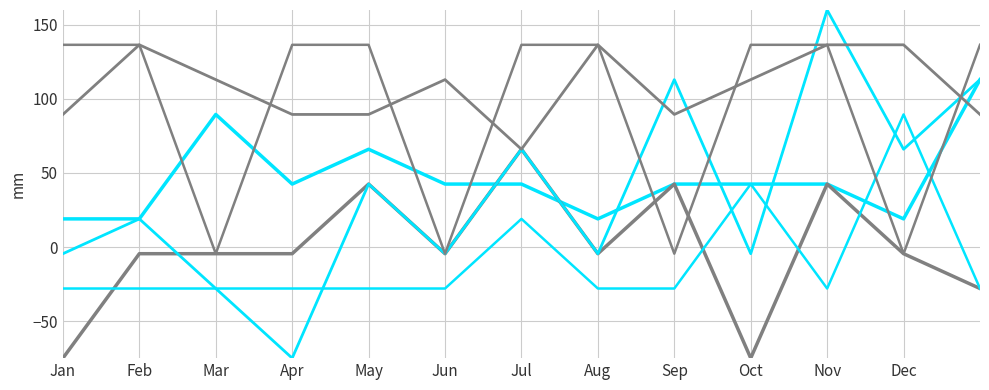

How many lines are shown in the chart?

6